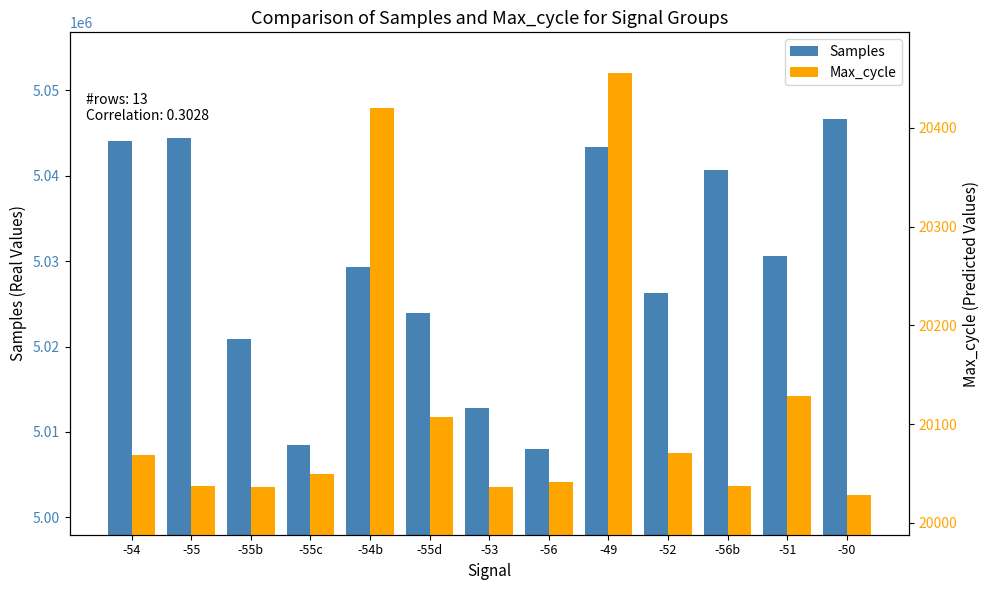

What is the difference between the maximum and second lowest values in the Samples series?

38185